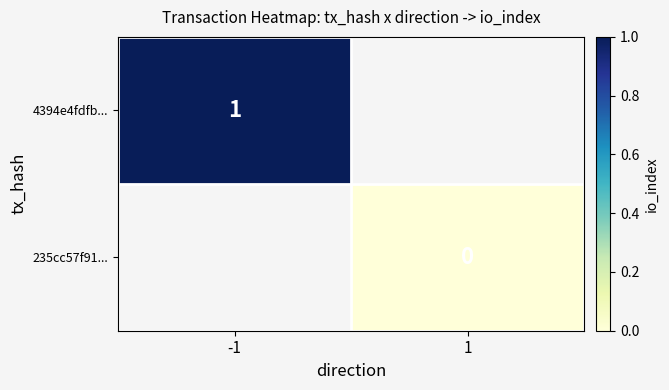

Is it true that 4394e4fdfb... equals 1 at -1?

True